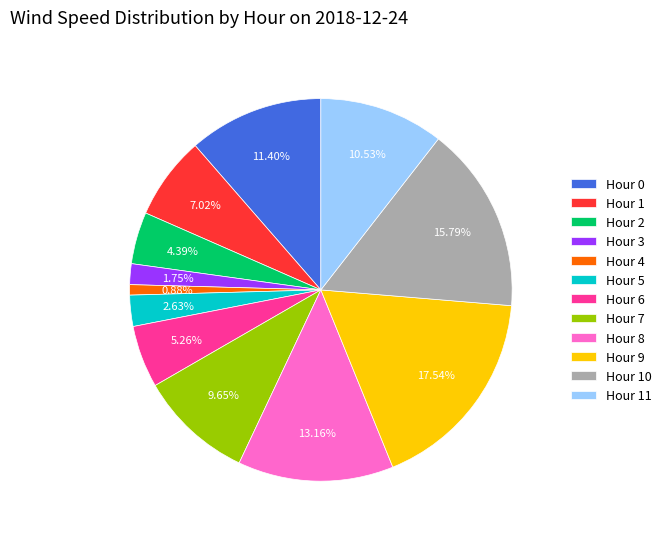

Which category has the smallest portion of the pie?

Hour 4